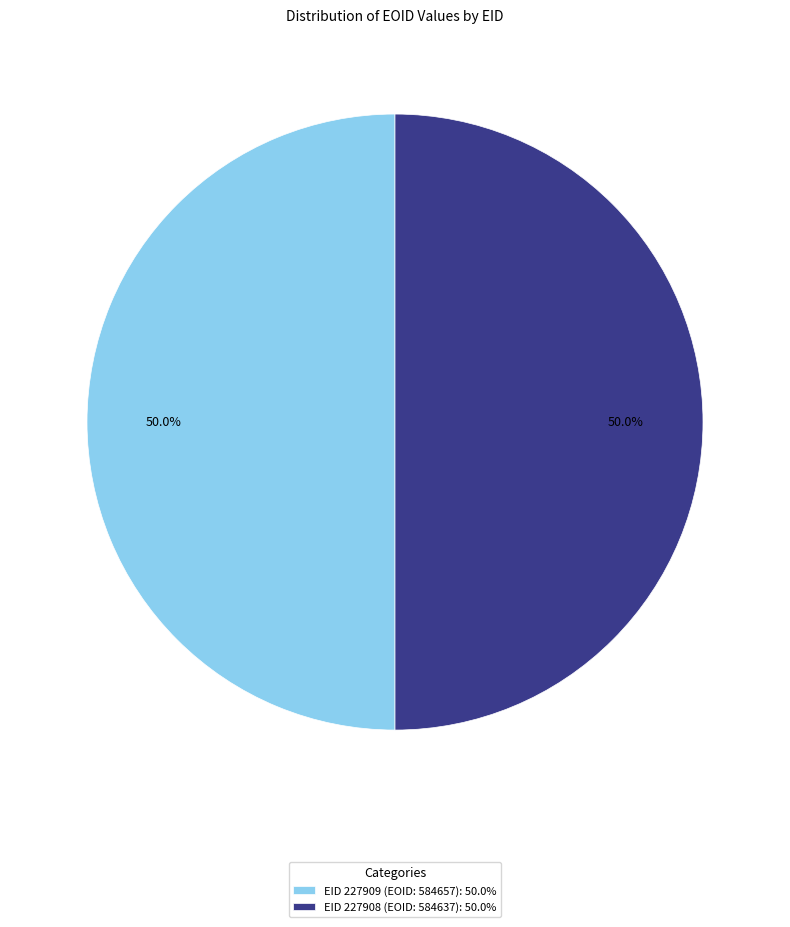

Count the number of slices in the pie.

2